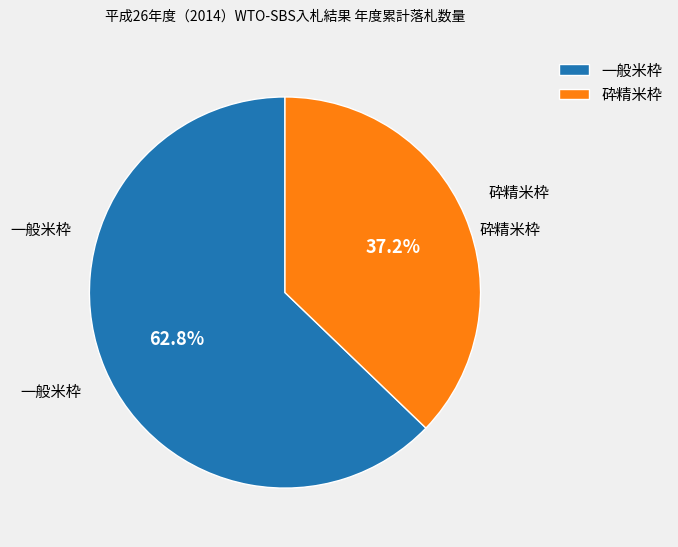

What percentage is the 砕精米枠 slice, to the nearest percent?

37%